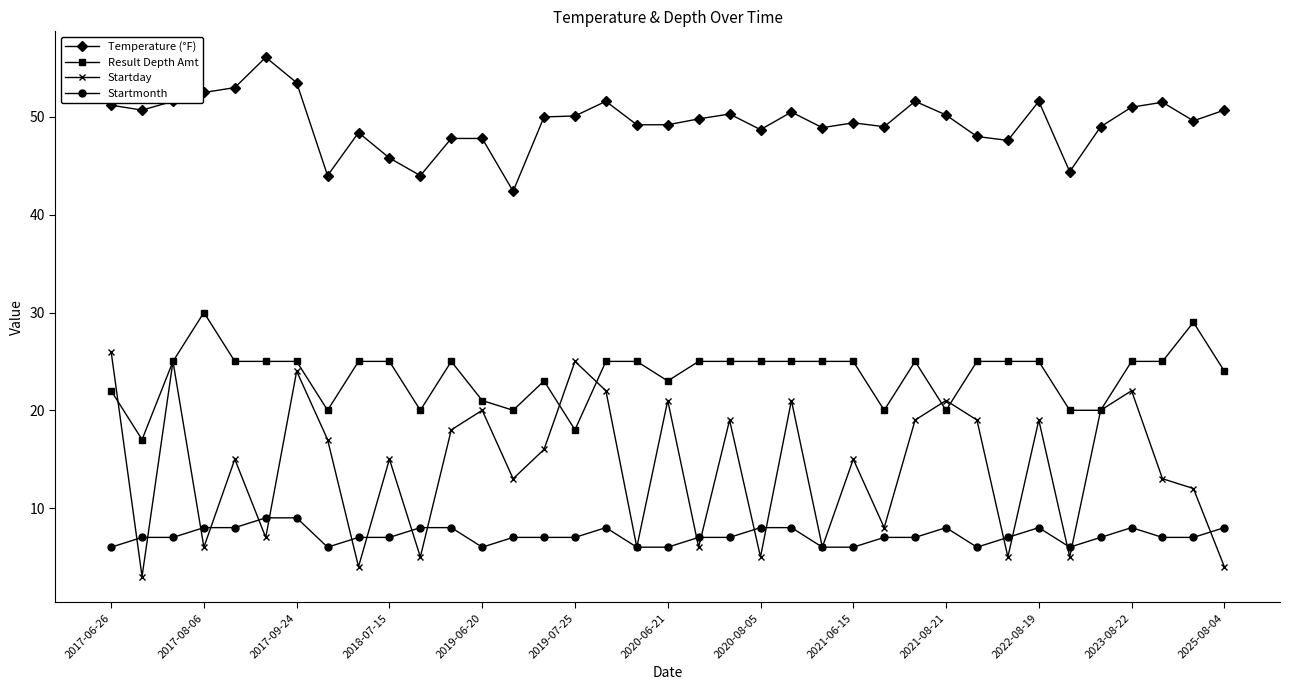

What is the maximum value shown in the chart?

56.1